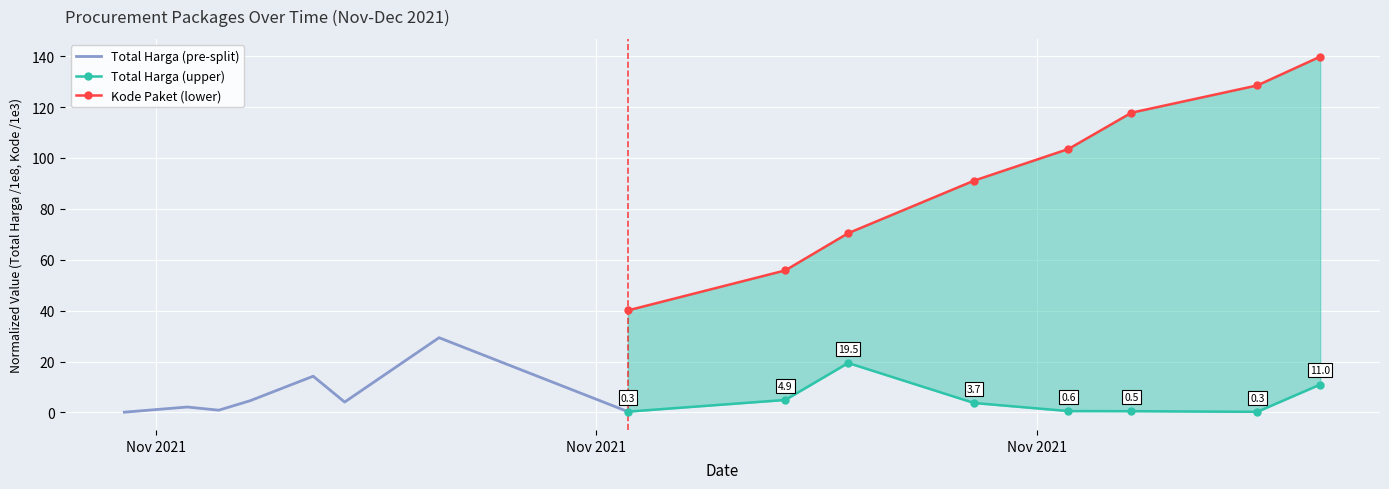

Is the value of Kode Paket (lower) at 3 greater than the value of Total Harga (upper) at Nov 2021?

Yes